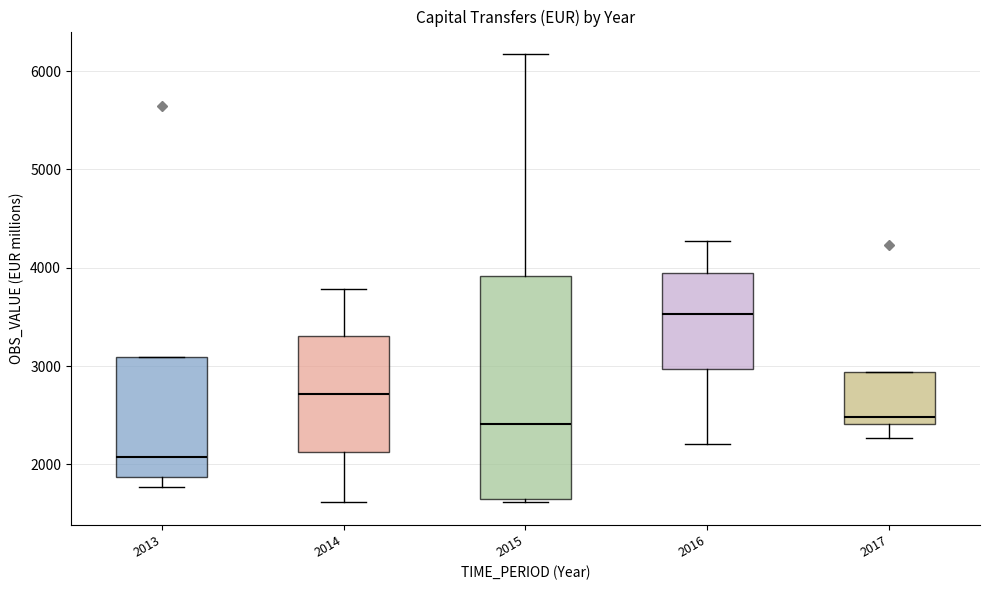

Which box has the highest median line?

2016